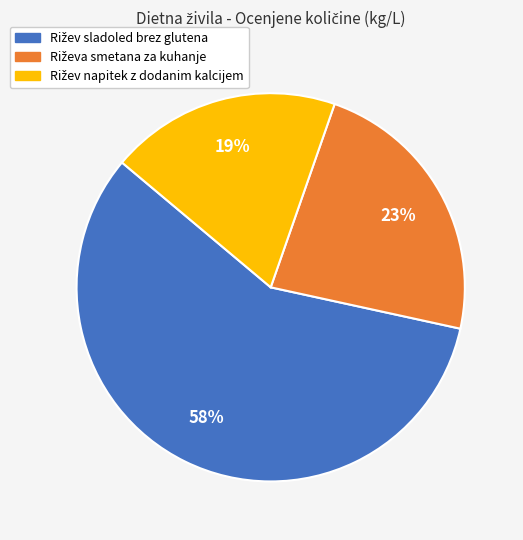

To the nearest percent, what is the average slice percentage?

33%